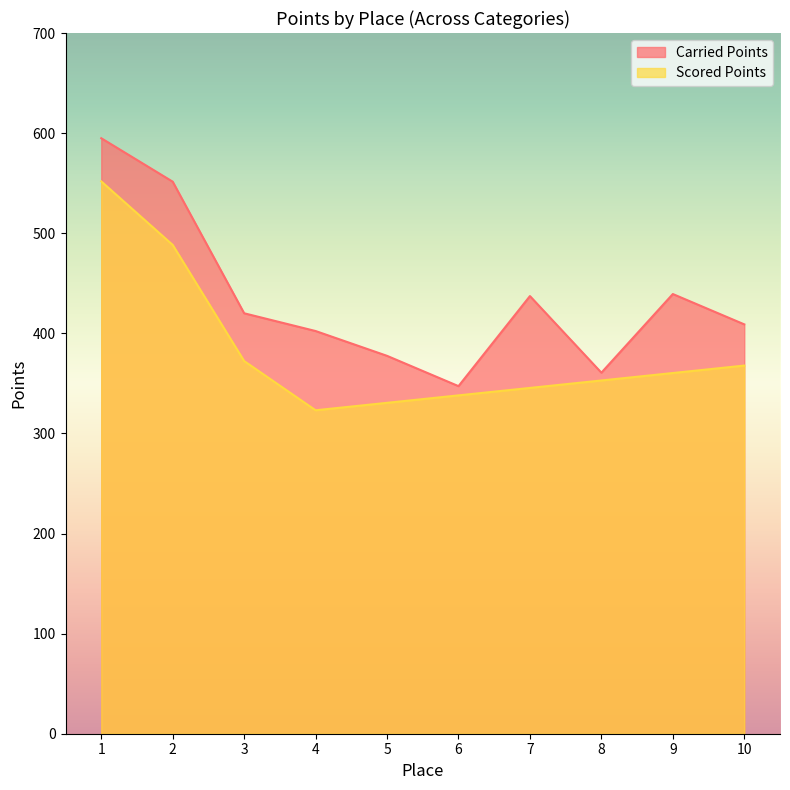

What is the lowest value of the Scored Points series?

323.1